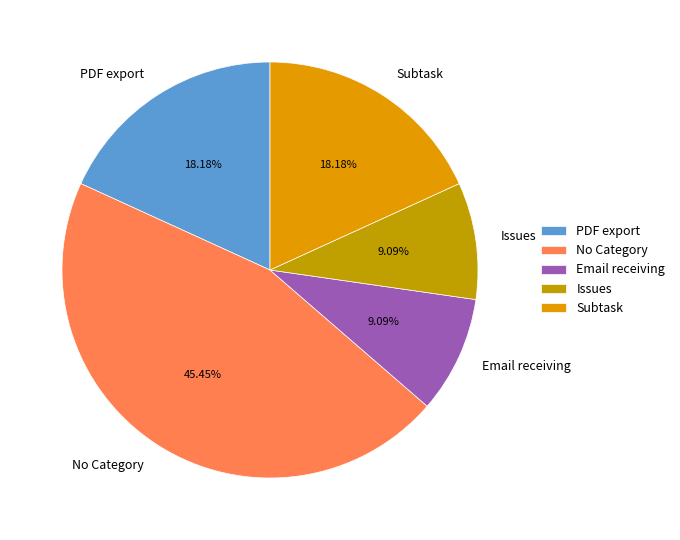

Do Issues and No Category together represent more than half of the pie?

Yes